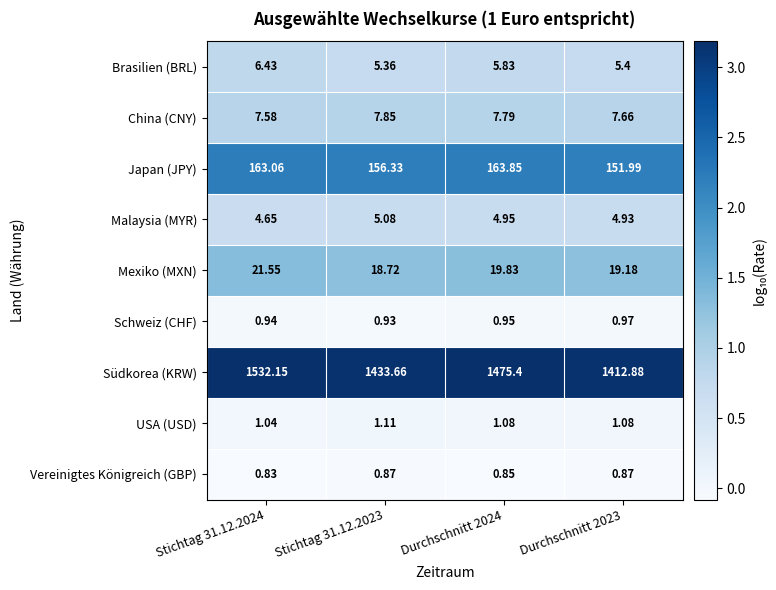

List the series in order of their peak value, lowest first.

Vereinigtes Königreich (GBP), Schweiz (CHF), USA (USD), Malaysia (MYR), Brasilien (BRL), China (CNY), Mexiko (MXN), Japan (JPY), Südkorea (KRW)